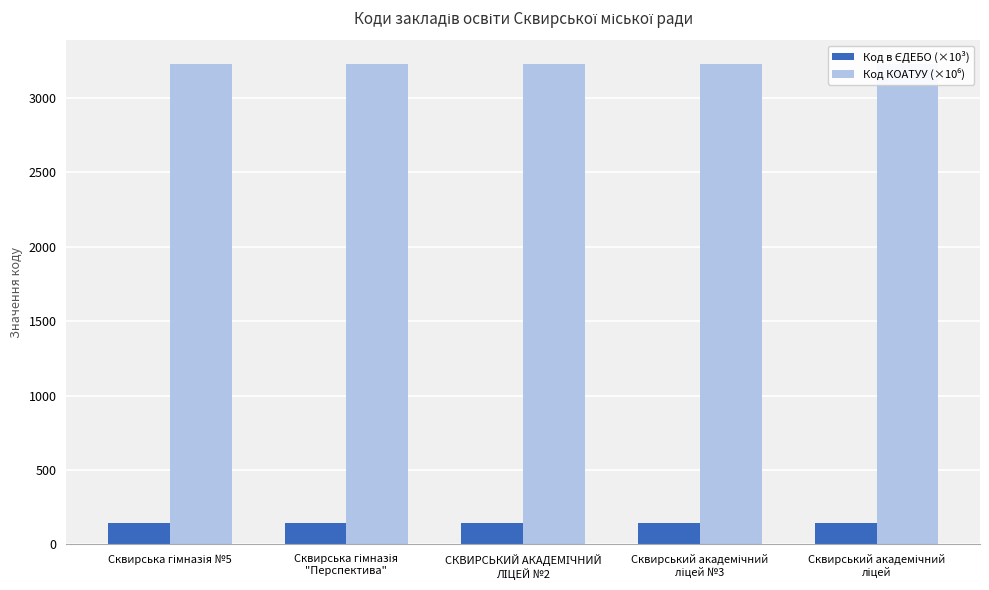

How many bars are there in total?

10